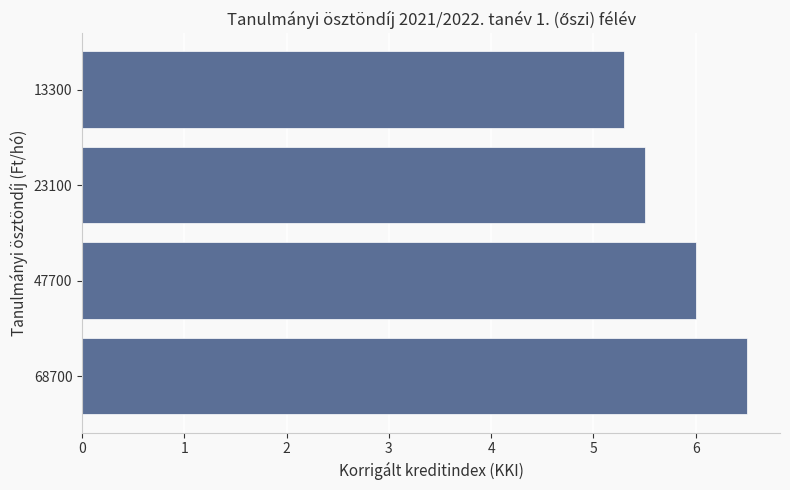

List the labels in order of value, largest first.

68700, 47700, 23100, 13300